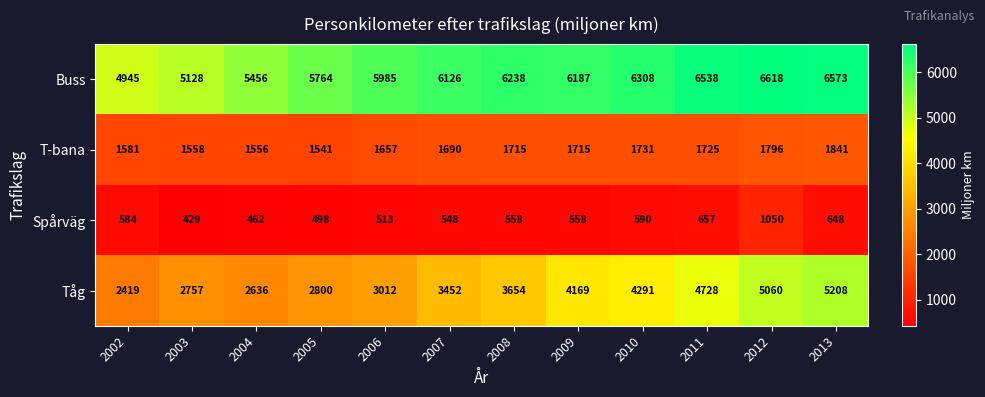

What is the sum of all Buss values?

71866